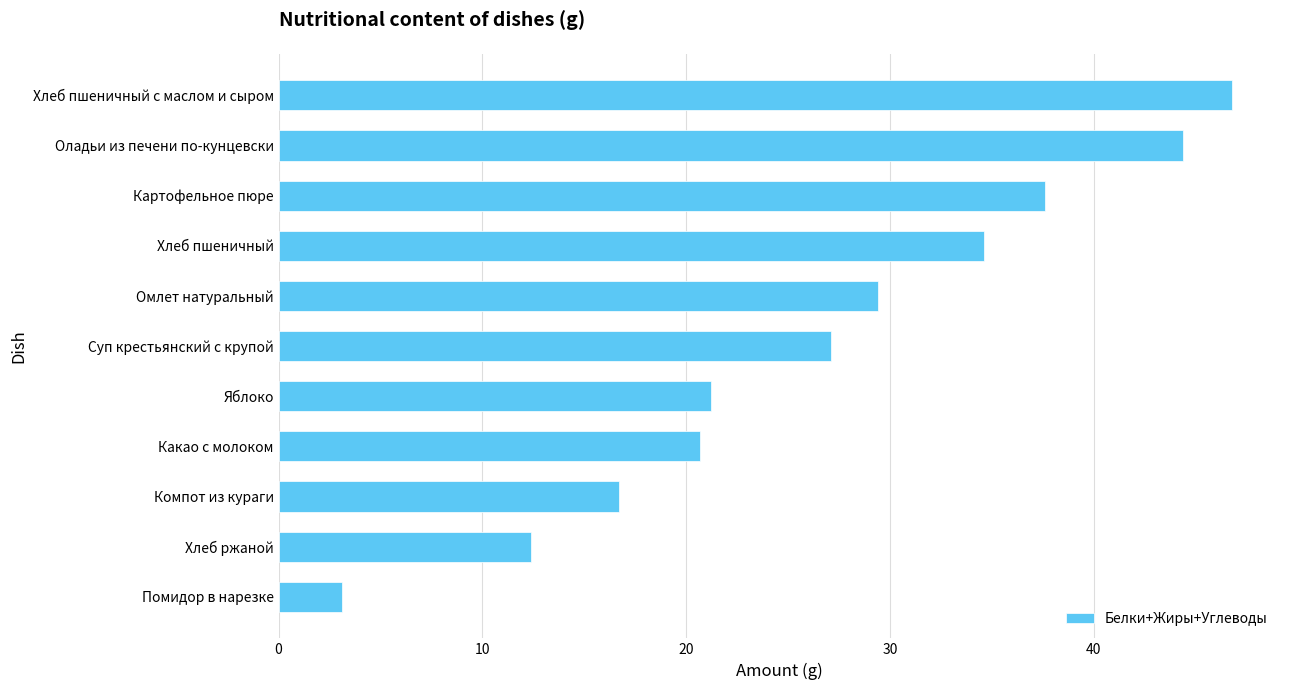

What is the smallest value displayed?

3.1